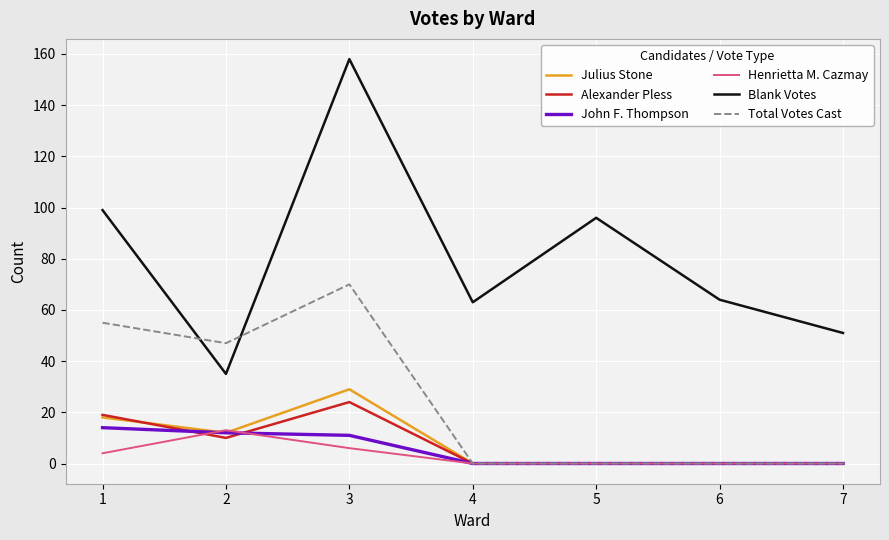

True or false: Julius Stone and Blank Votes cross at least once.

False